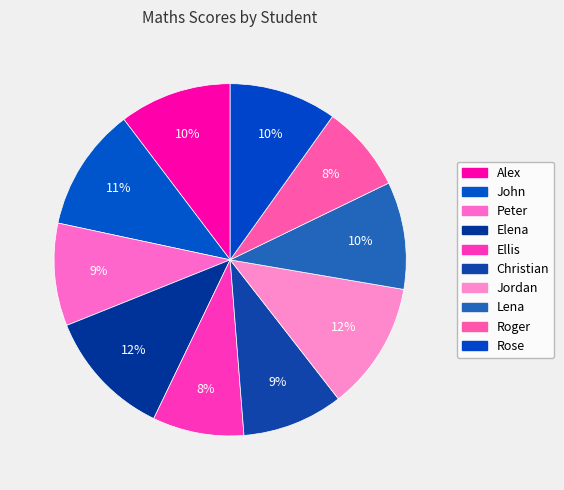

How many segments does this pie chart have?

10